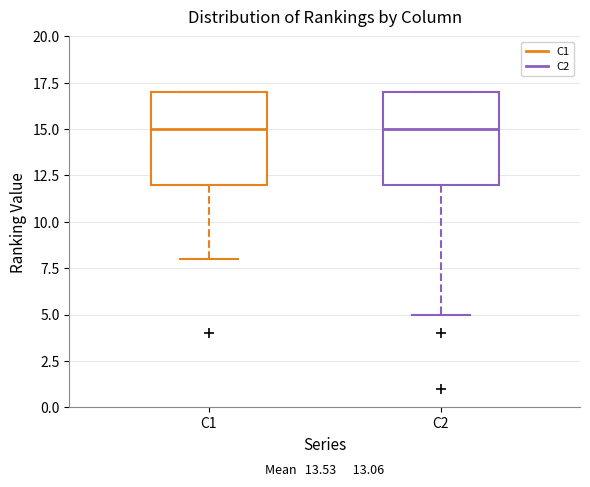

Reading left to right, transcribe this box plot: for each box, give where its median line is, the range the box spans, and where its two whiskers end, as read against the y-axis. The values are not printed on the chart, so give them approximately, as read against the axis.

C1: median 15, box 12 to 17, whiskers 8 to 17
C2: median 15, box 12 to 17, whiskers 5 to 17